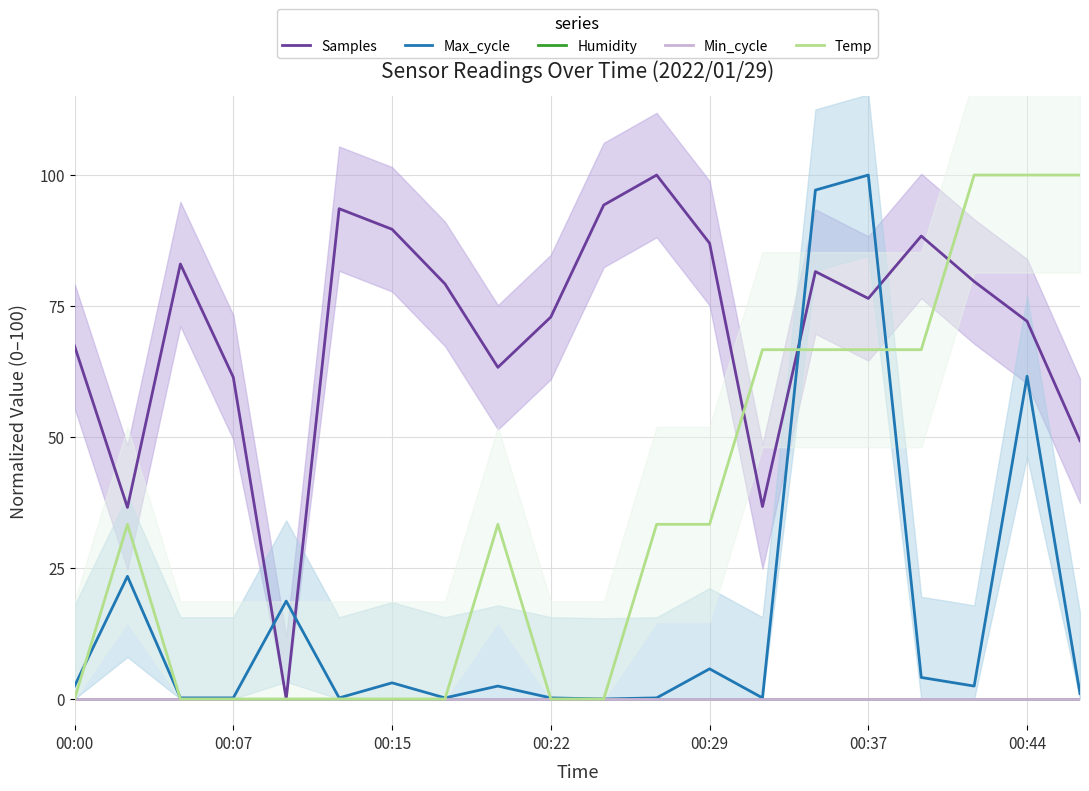

At which category does the chart reach its minimum across all series?

00:29